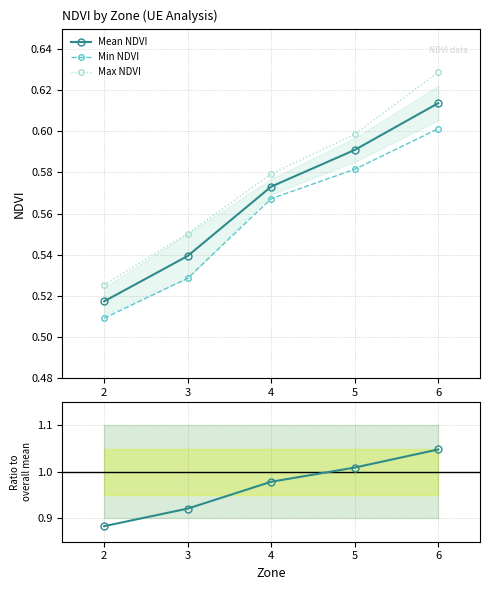

True or false: Min NDVI and Mean NDVI intersect in this chart.

False